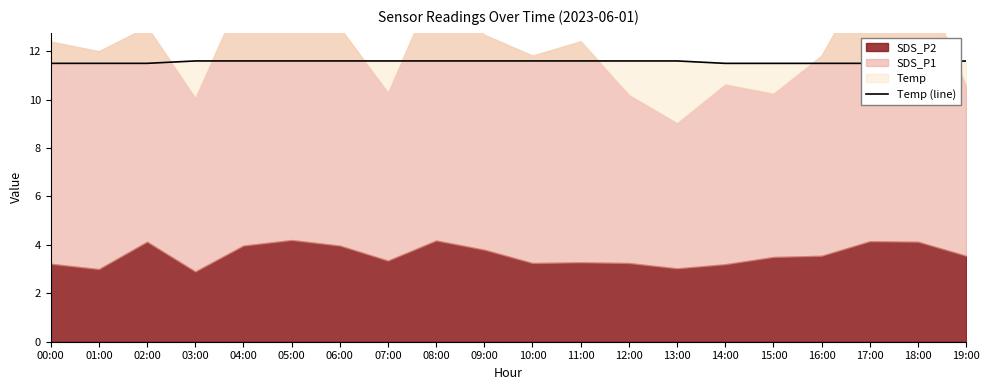

Is it true that the value at 00:00 is 11.5?

True